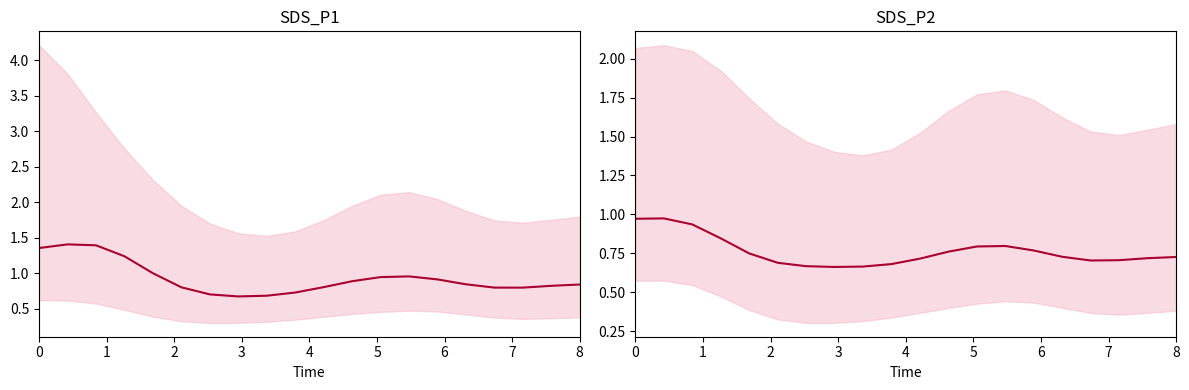

What is the difference between the maximum and second lowest values in the SDS_P2 mean series?

0.3